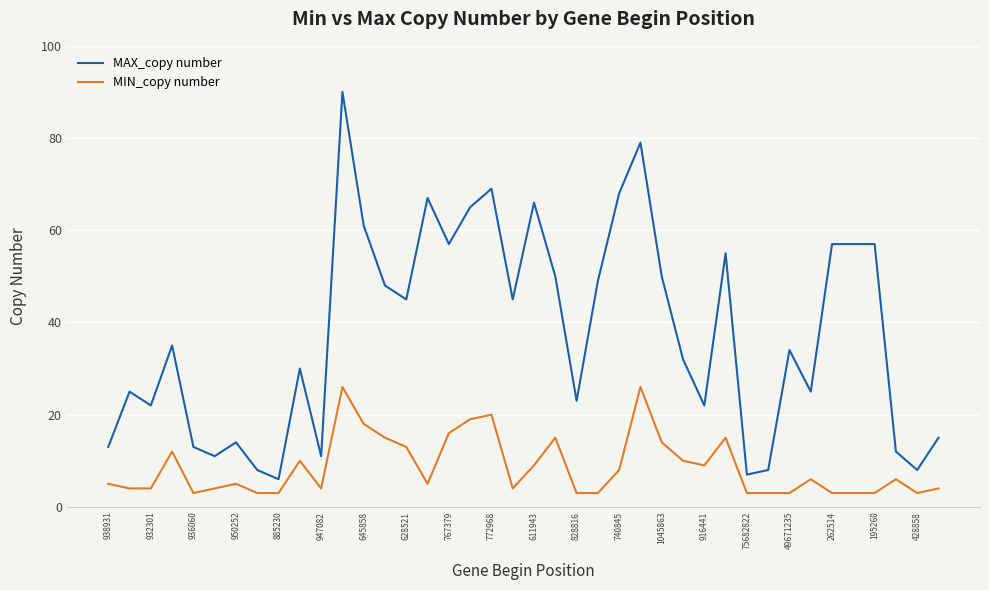

Which series has the widest spread of values?

MAX_copy number